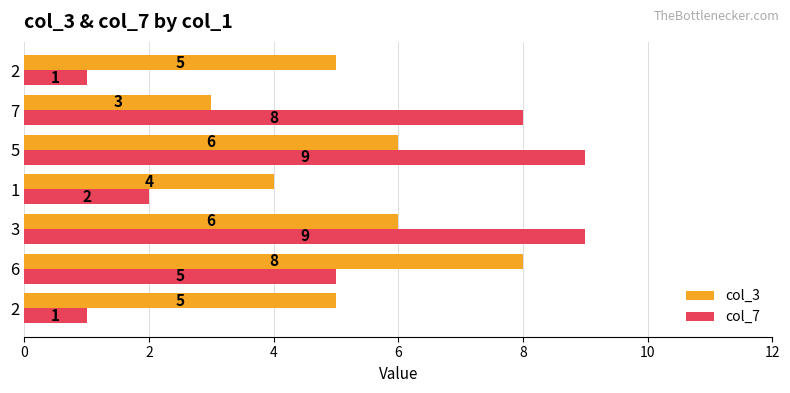

What is the minimum value shown in the chart?

1